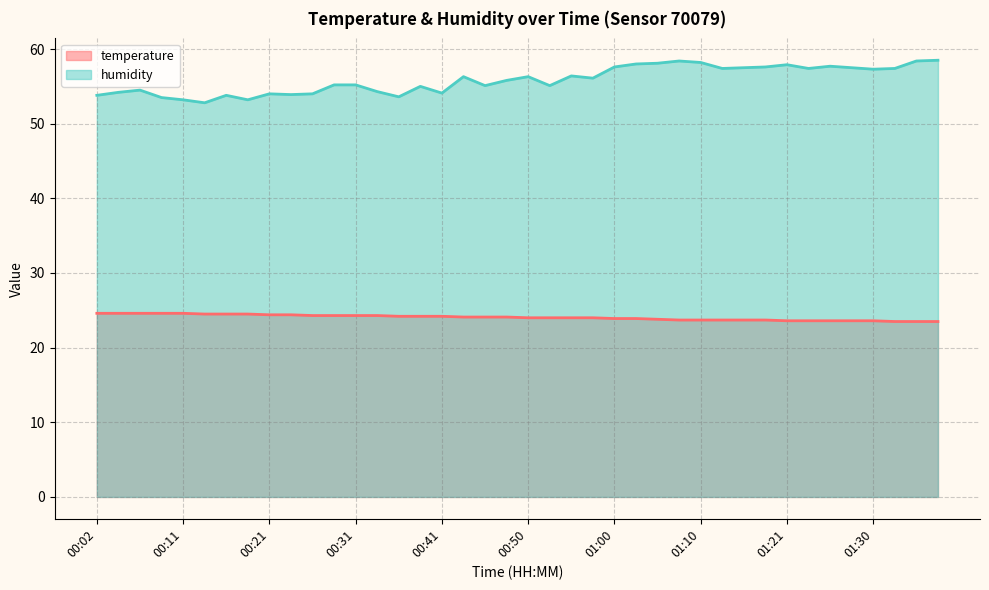

At how many categories does at least one series exceed 31?

40